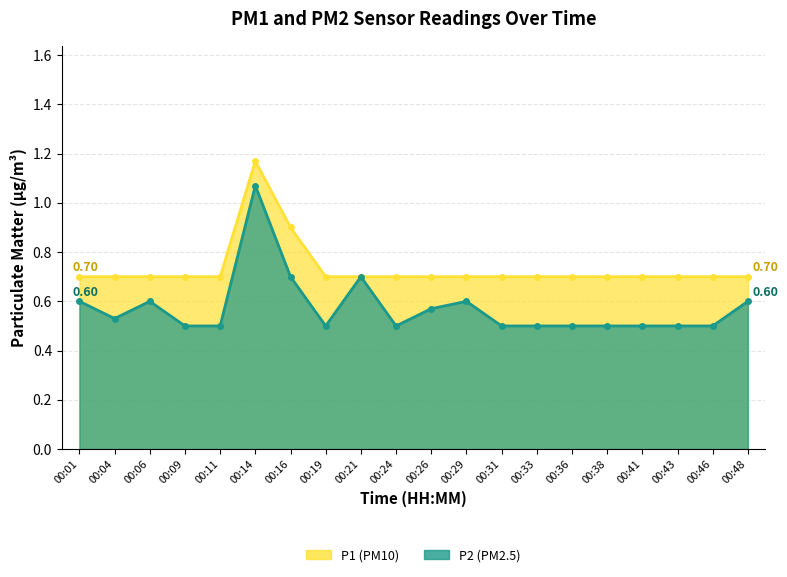

What is the value of the P2 point at the 4th from the left?

0.5